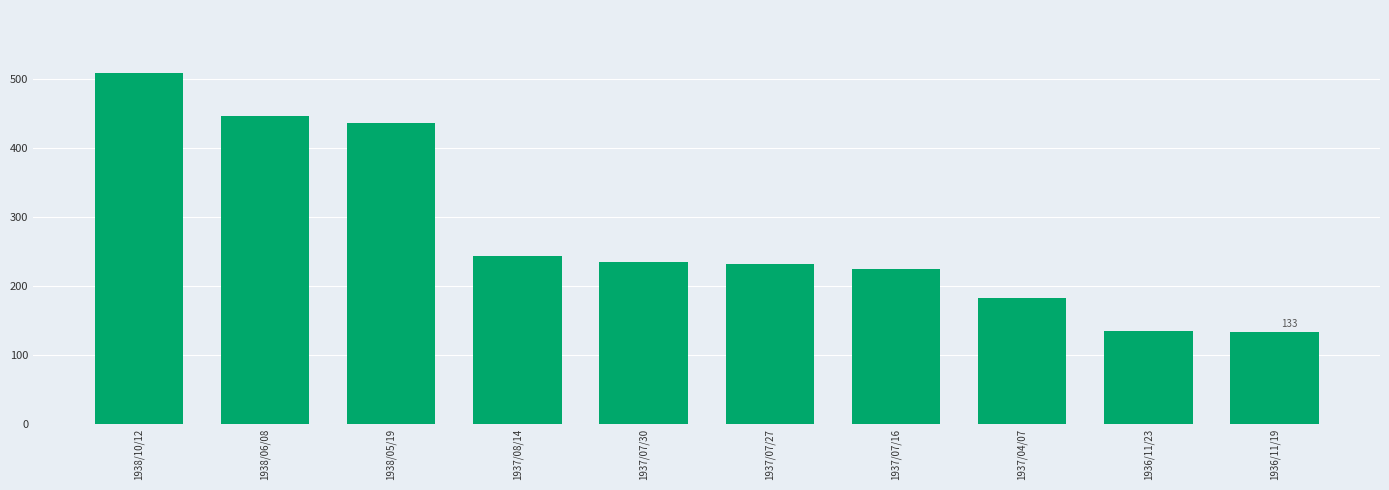

Which label corresponds to the largest value in the chart?

1938/10/12